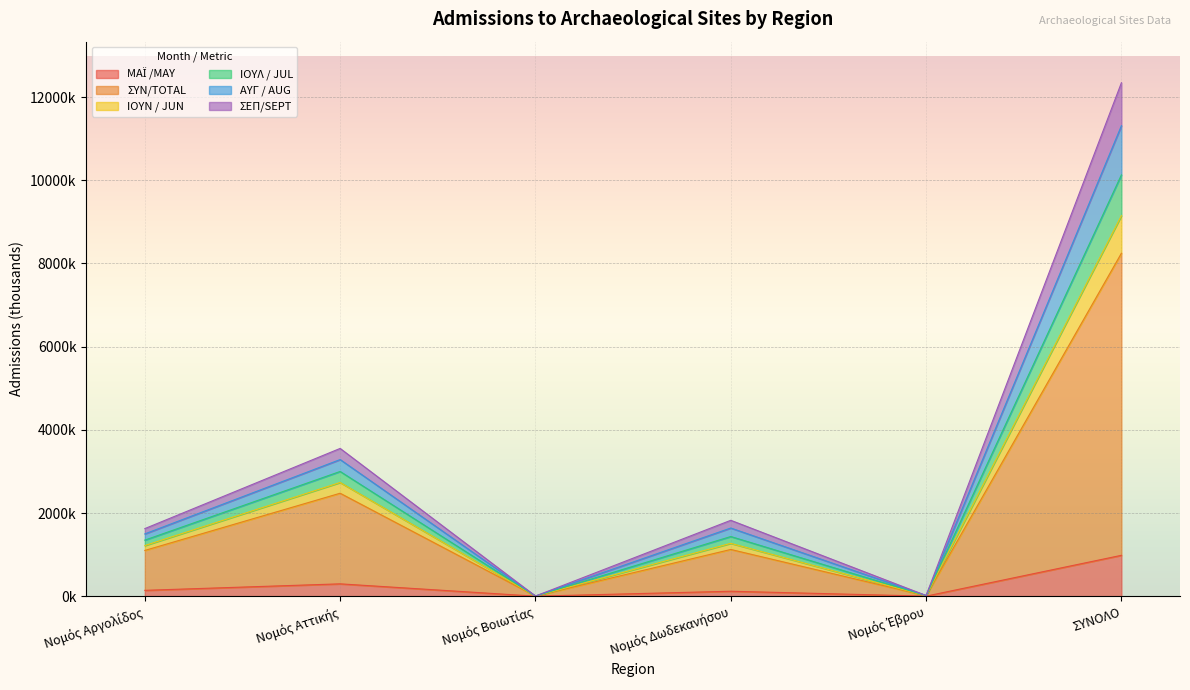

At which label is ΙΟΥΛ / JUL closest to 5657?

Νομός Αττικής